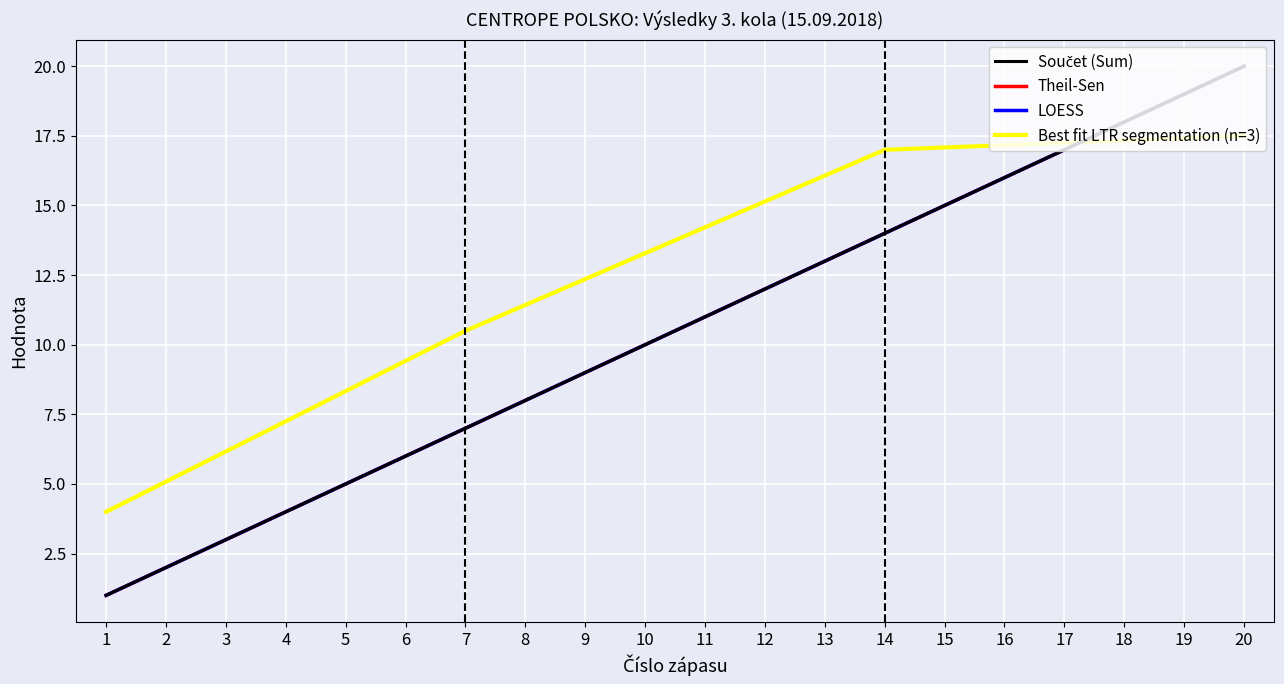

What is the average value of the LOESS series?

10.5